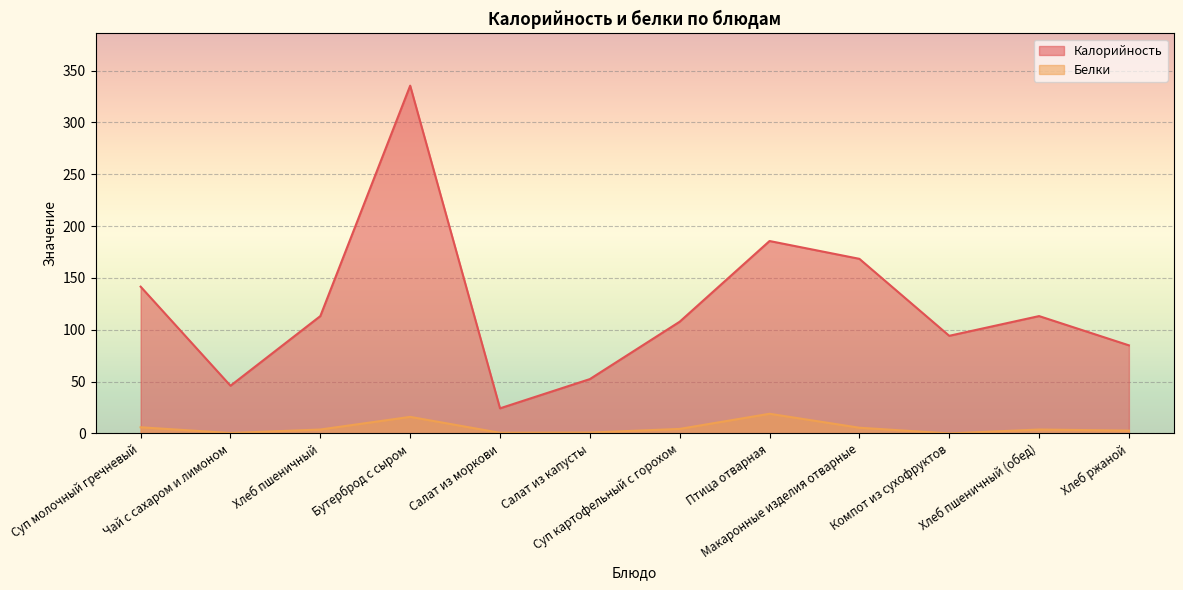

At Макаронные изделия отварные, list the series in order from smallest to largest.

Белки, Калорийность